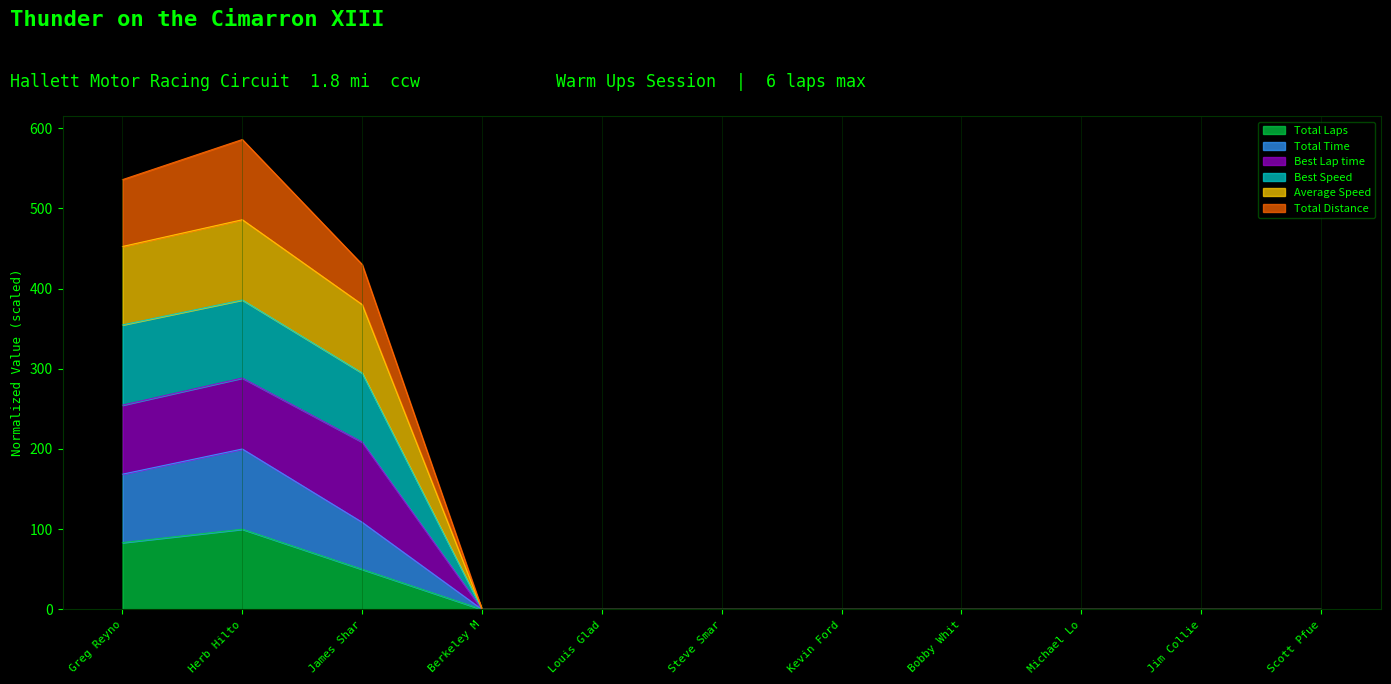

True or false: Total Time and Total Laps intersect in this chart.

False